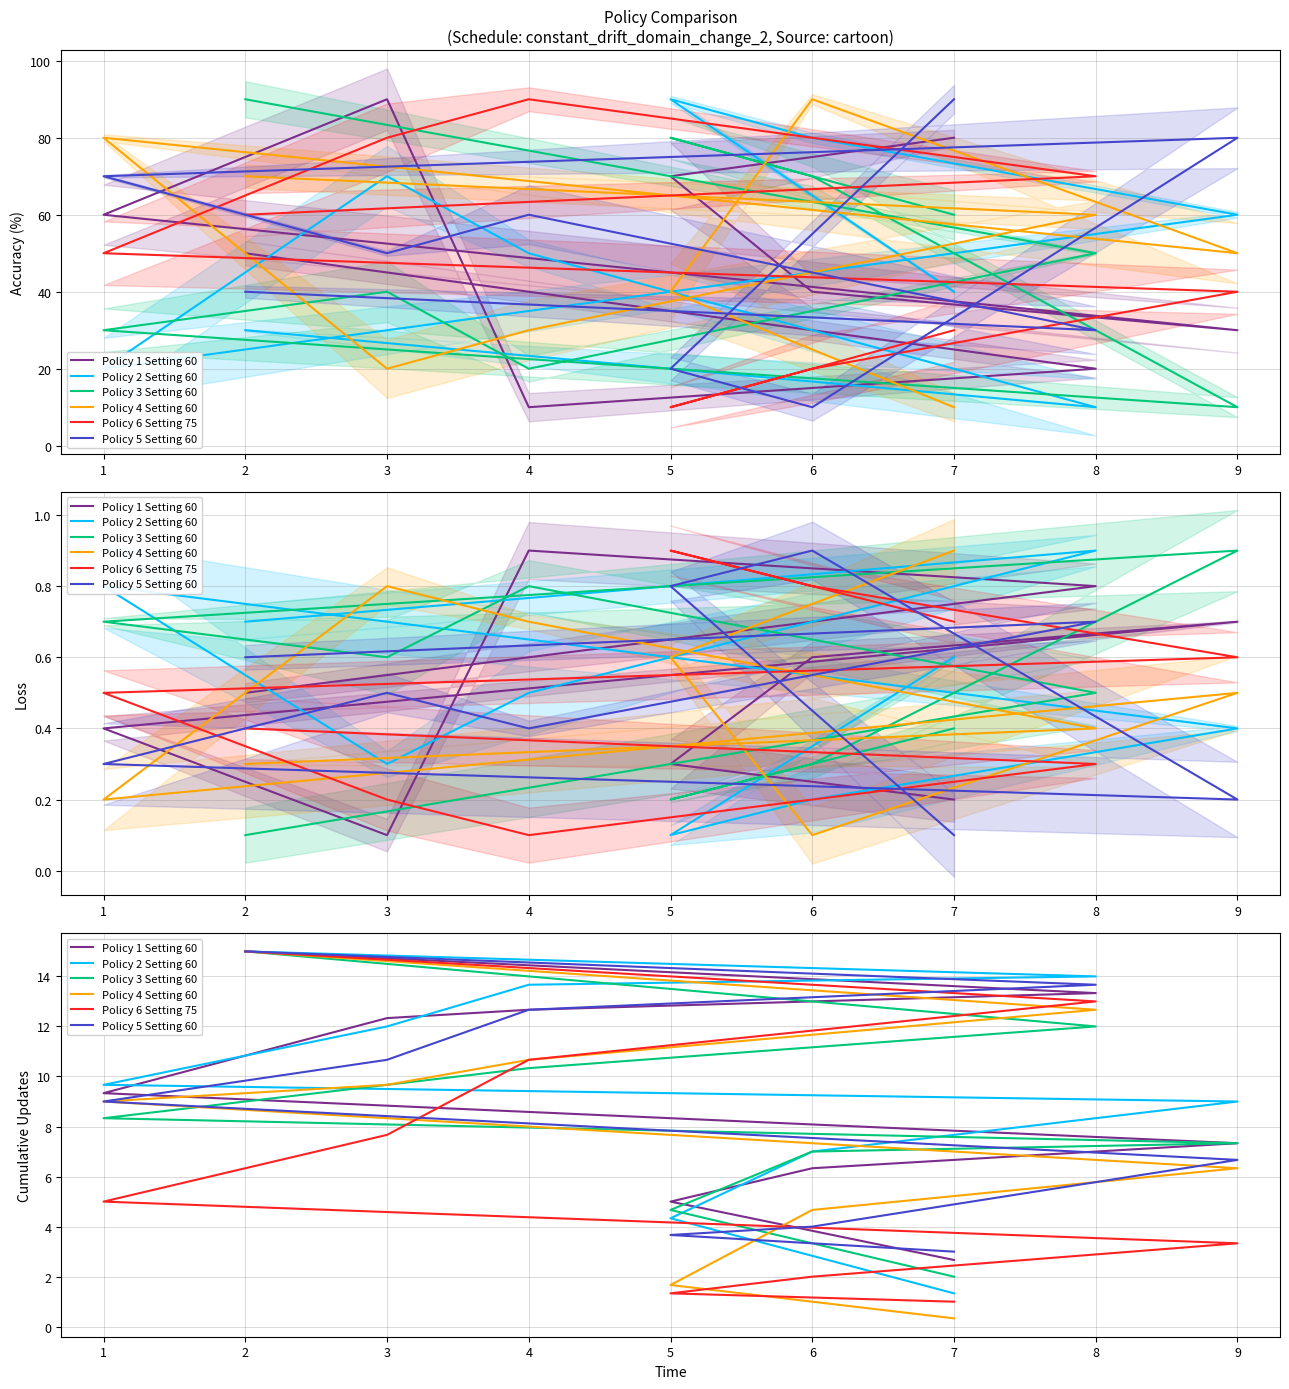

What is the value of the Policy 1 Setting 60 point at the 4th from the left?

7.3